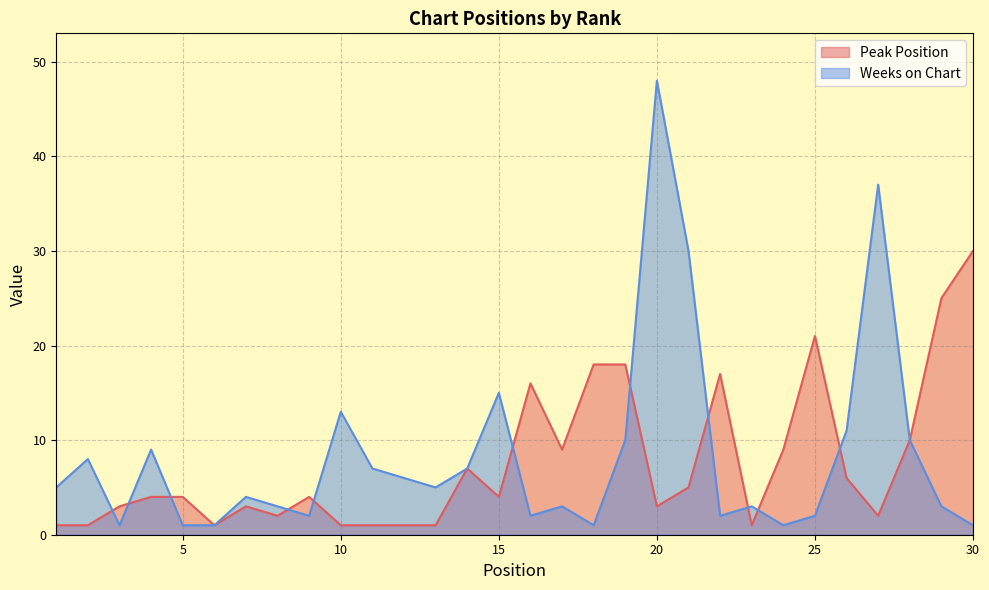

Between which two adjacent categories do Peak Position and Weeks on Chart first intersect?

2 and 3